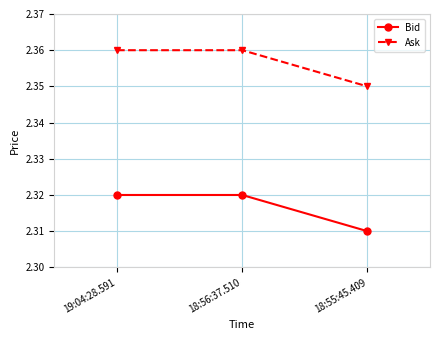

At which category does the chart reach its minimum across all series?

18:55:45.409